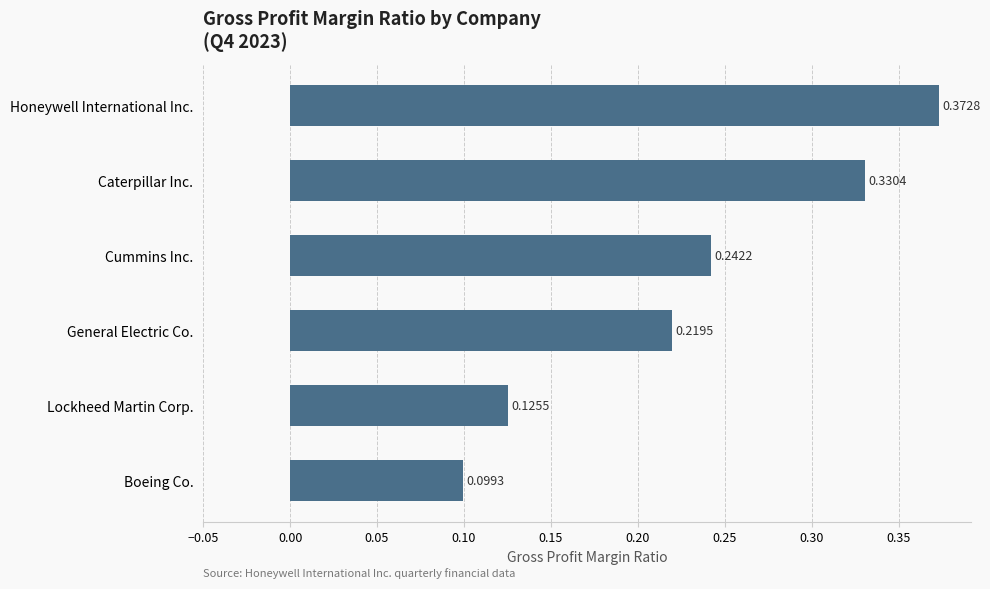

Are the bars horizontal?

Yes